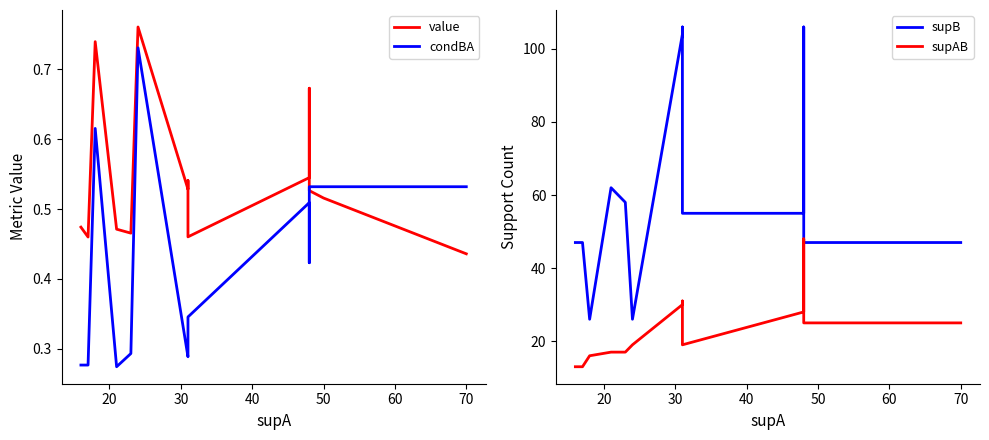

What is the minimum value for supB?

26.0